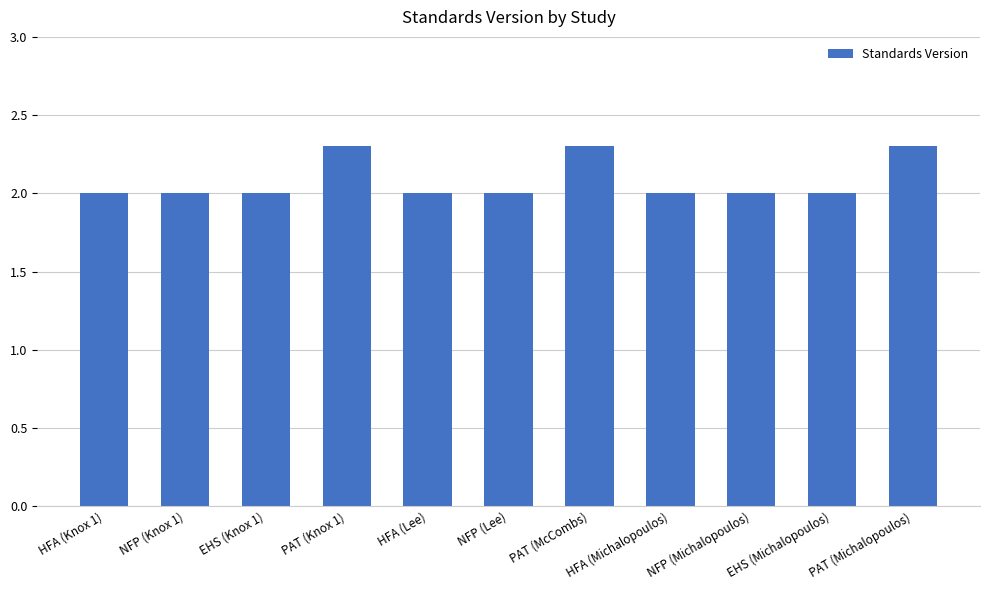

How many series are shown in this chart?

1